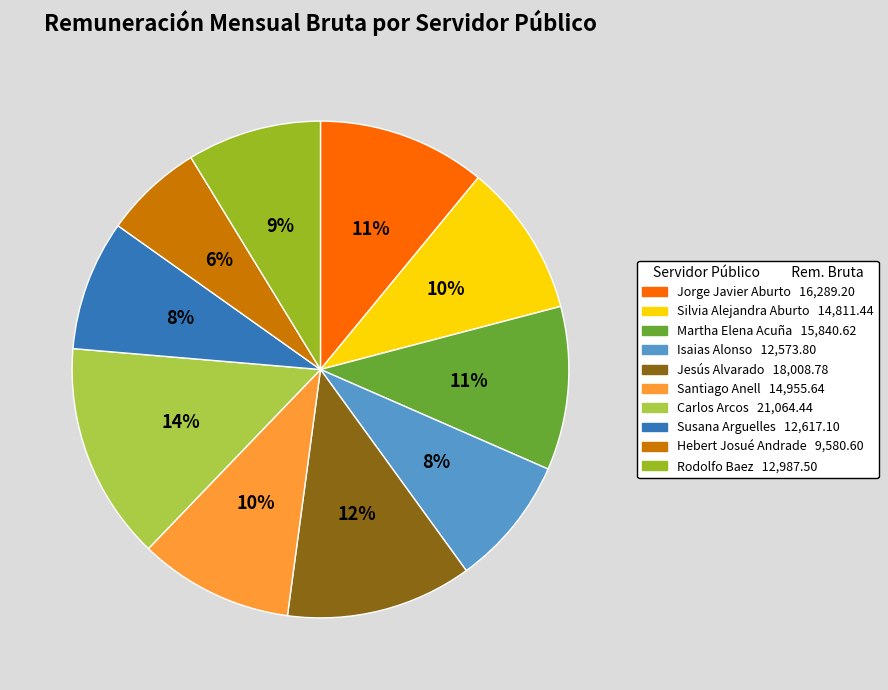

The Silvia Alejandra Aburto slice represents 10% of the pie. True or false?

True